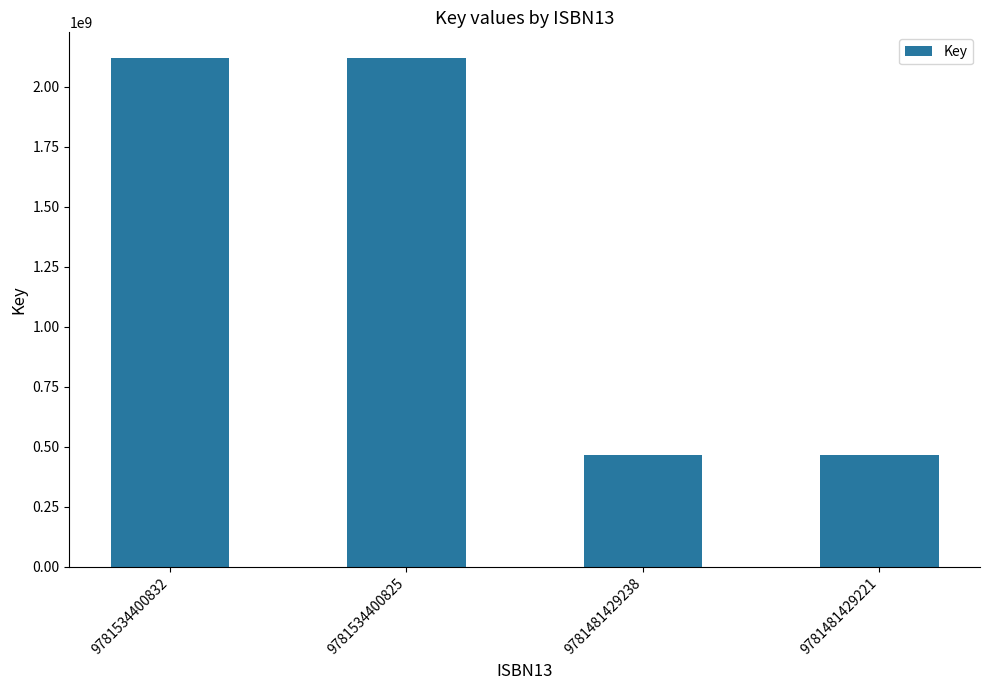

Reading left to right, transcribe all the data shown in this chart.

9781534400832=2120081299	9781534400825=2120081299	9781481429238=466980214	9781481429221=466980214